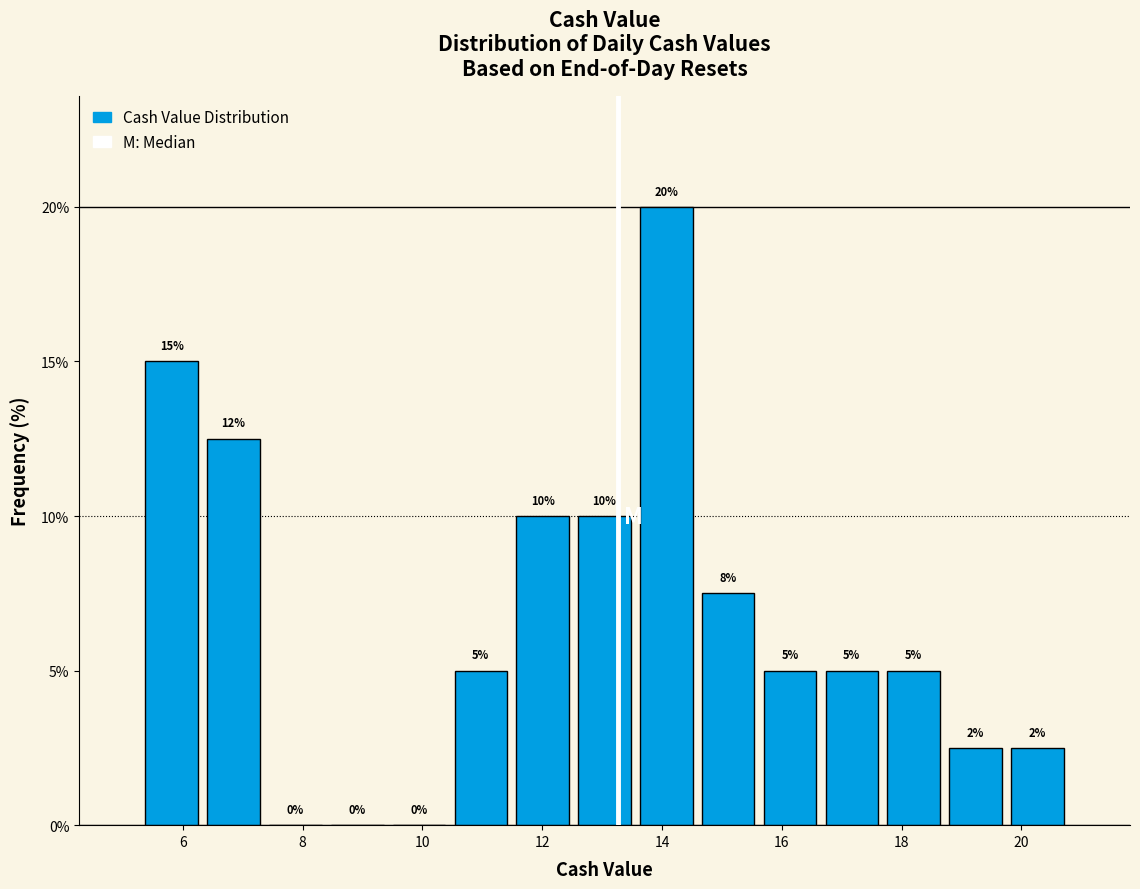

Over which range of the x-axis is the bar tallest?

13.6 to 14.6